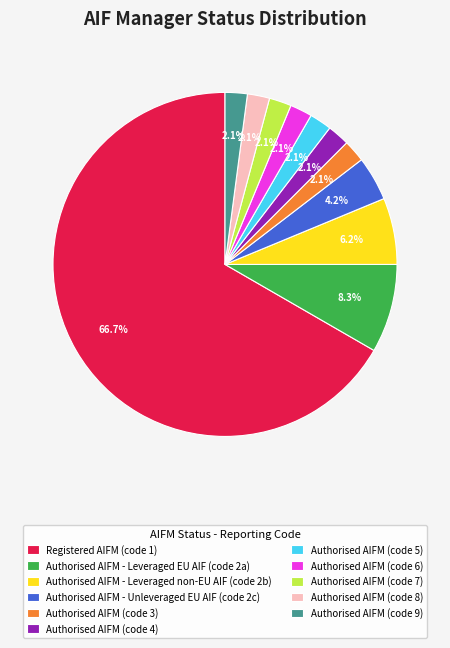

What portion of the pie excludes Authorised AIFM - Leveraged EU AIF (code 2a)?

91.7%